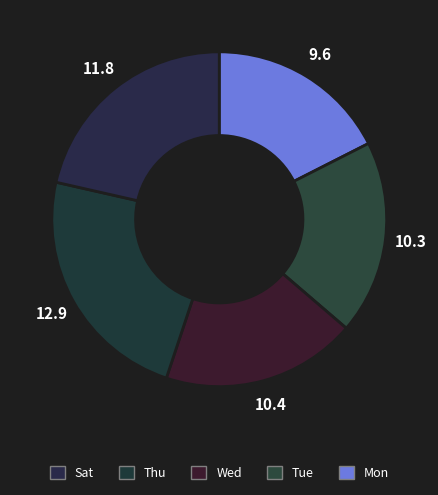

How many segments does this pie chart have?

5